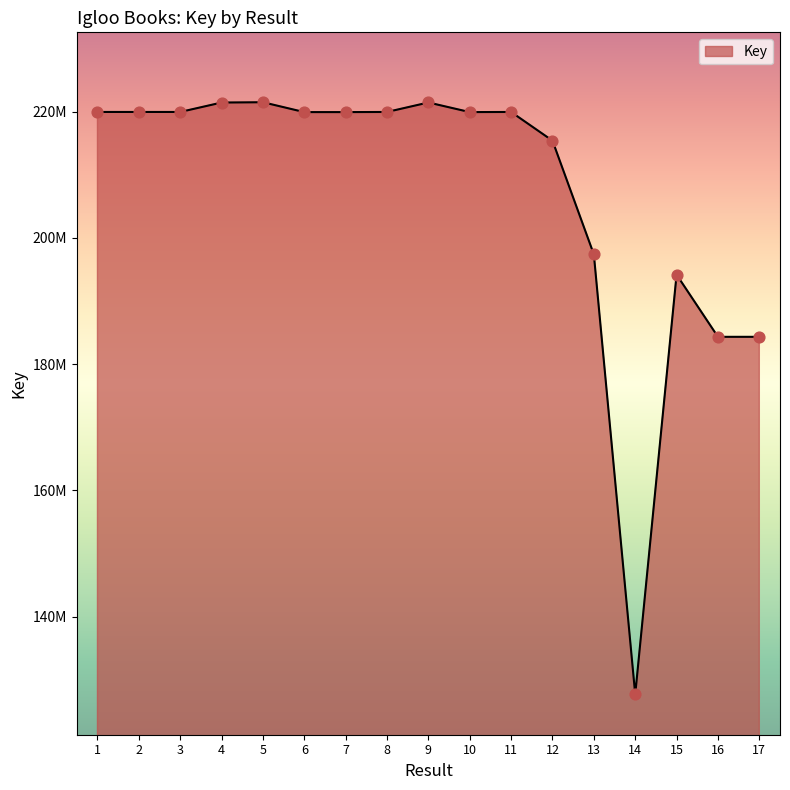

Does the chart have visible grid lines?

No